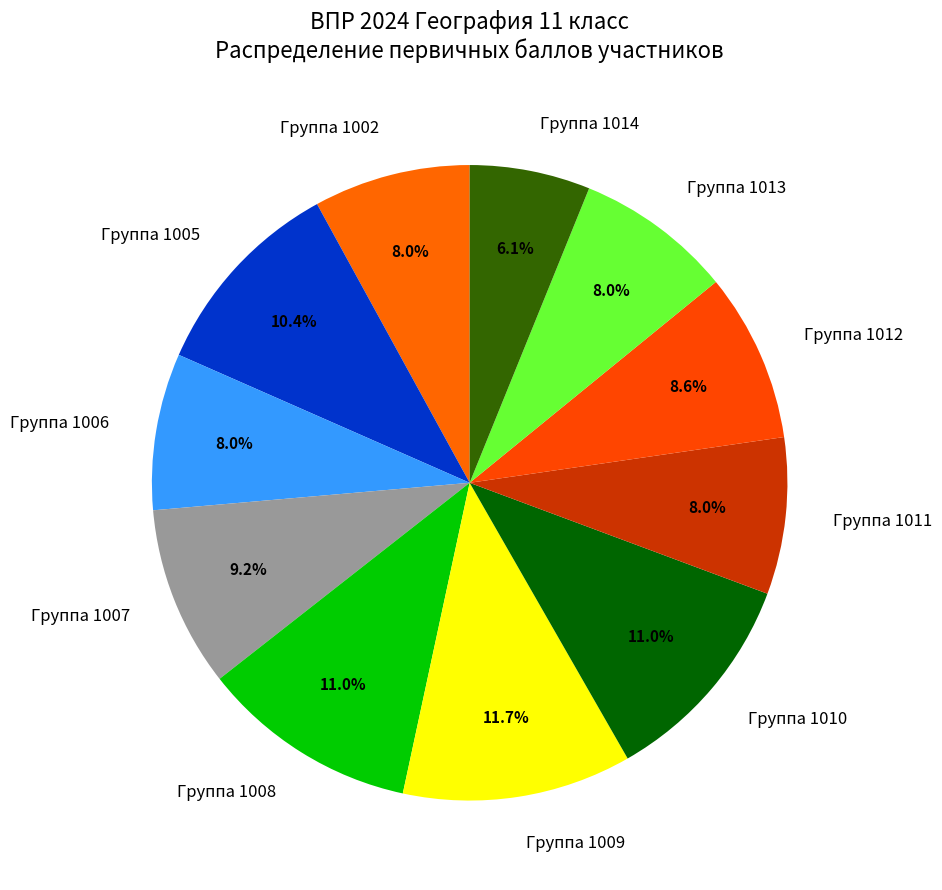

Which has a higher value, Группа 1007 or Группа 1009?

Группа 1009